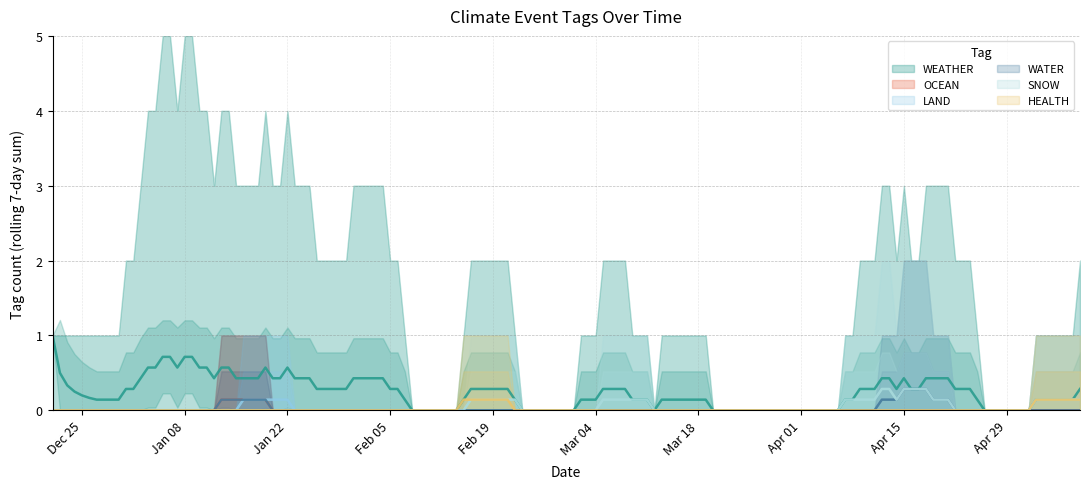

Is it true that WEATHER equals 2 at 0?

False